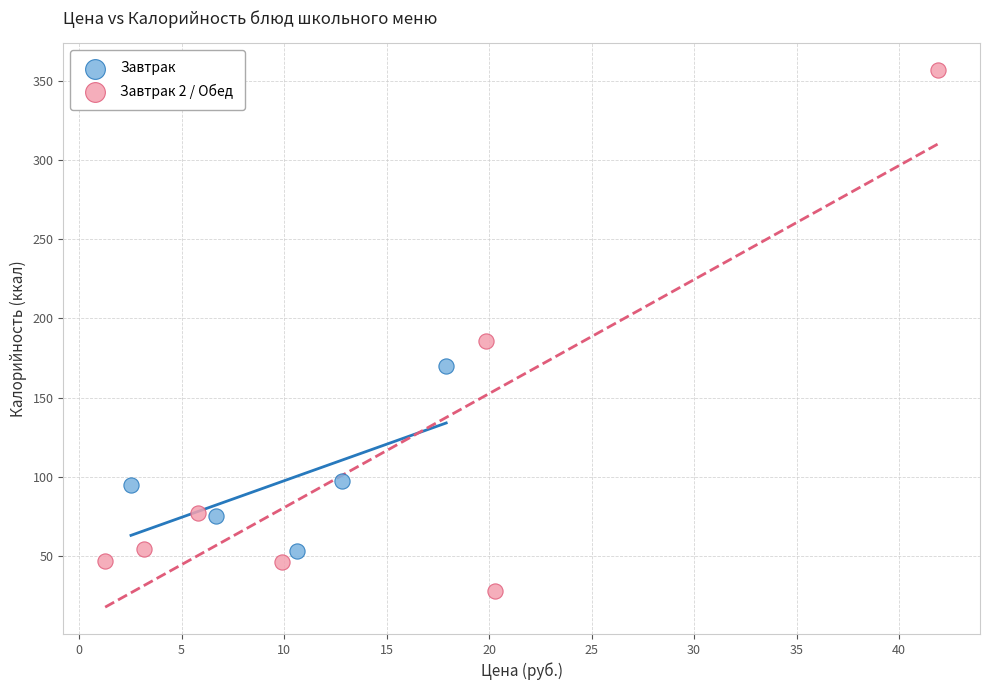

Which series reaches the minimum Y coordinate?

Завтрак 2 / Обед